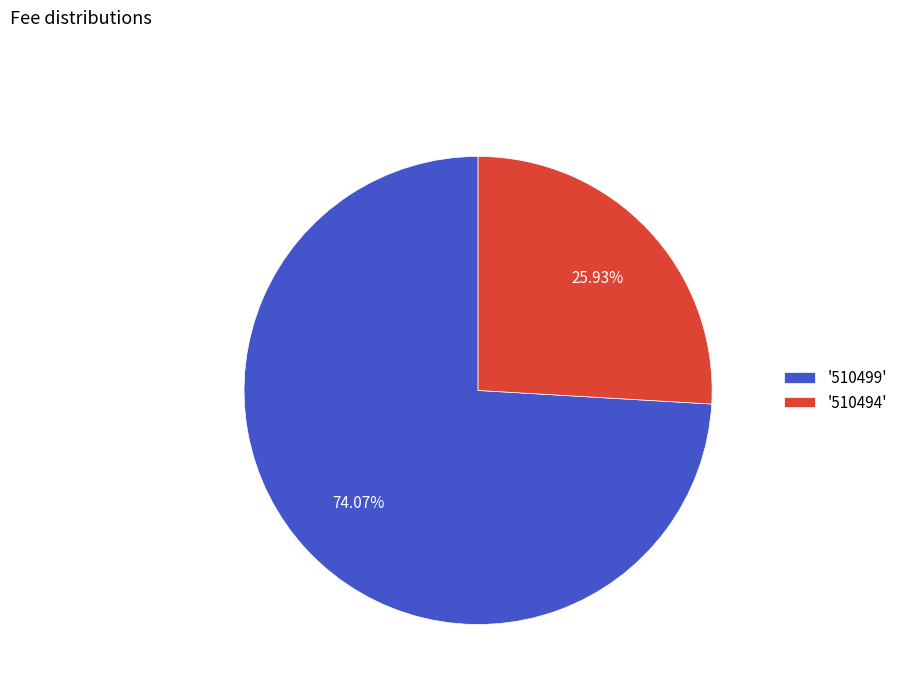

Rank the categories by value from highest to lowest.

'510499', '510494'